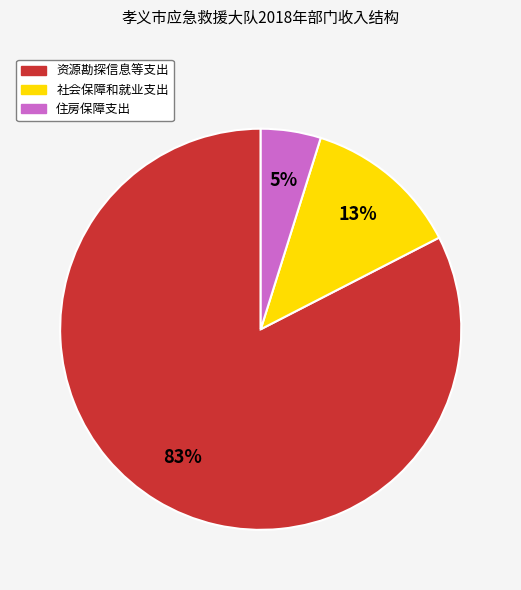

Does 住房保障支出 represent more than half of the total?

No